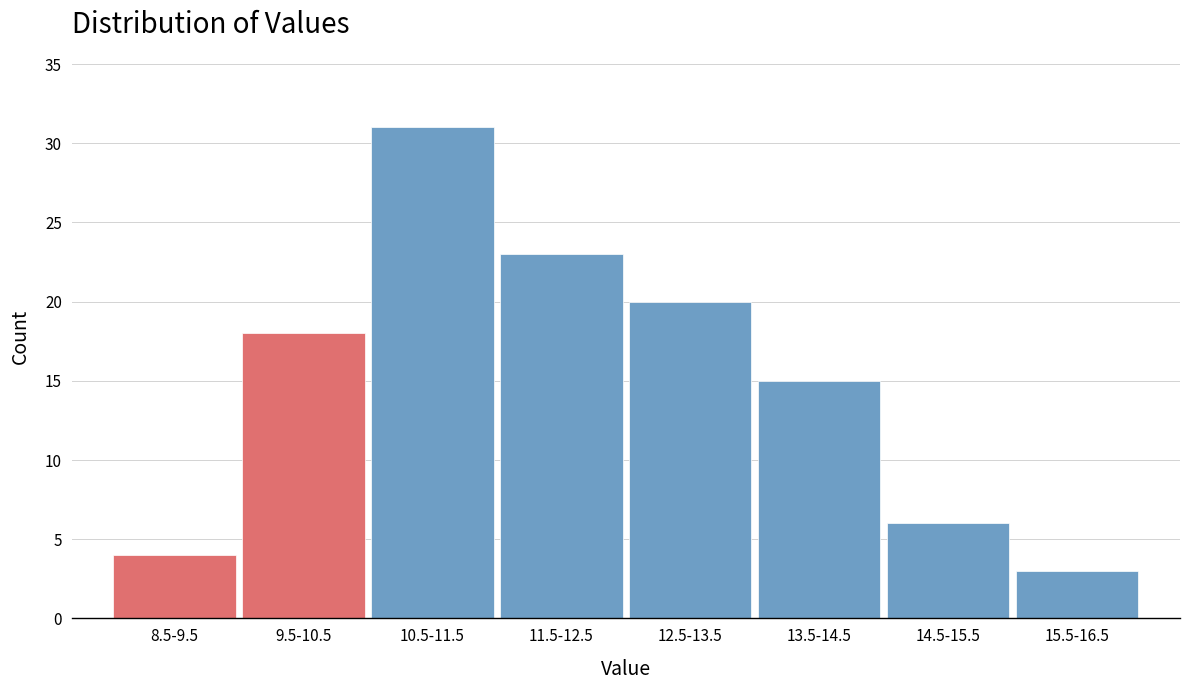

Reading left to right, extract all data points from this chart.

8.5-9.5=4	9.5-10.5=18	10.5-11.5=31	11.5-12.5=23	12.5-13.5=20	13.5-14.5=15	14.5-15.5=6	15.5-16.5=3